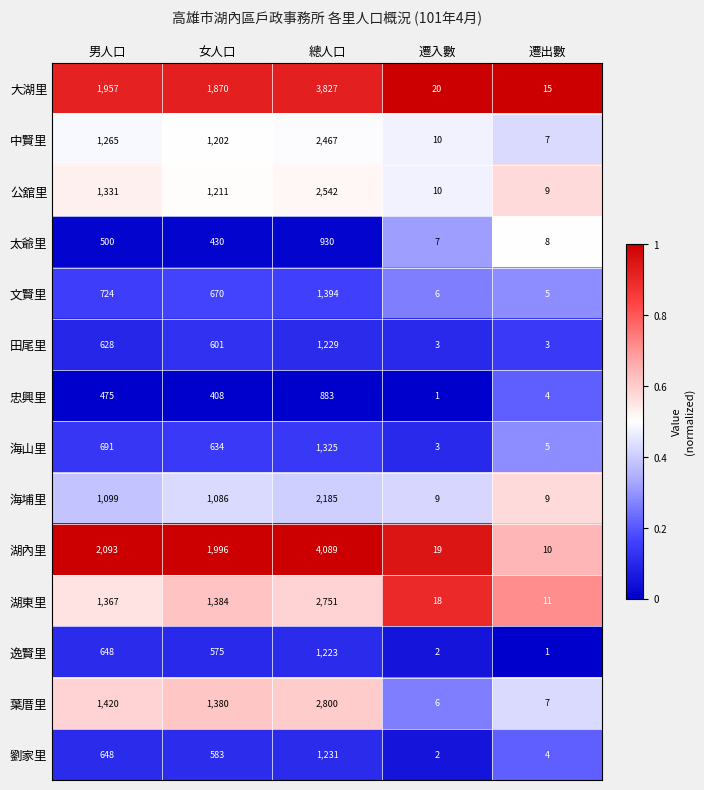

How many distinct data groups are displayed?

14